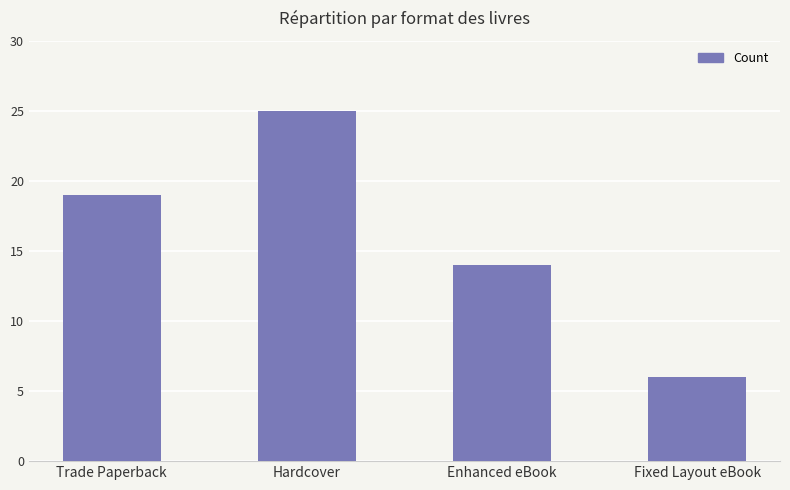

At which label is the value closest to 15?

Enhanced eBook